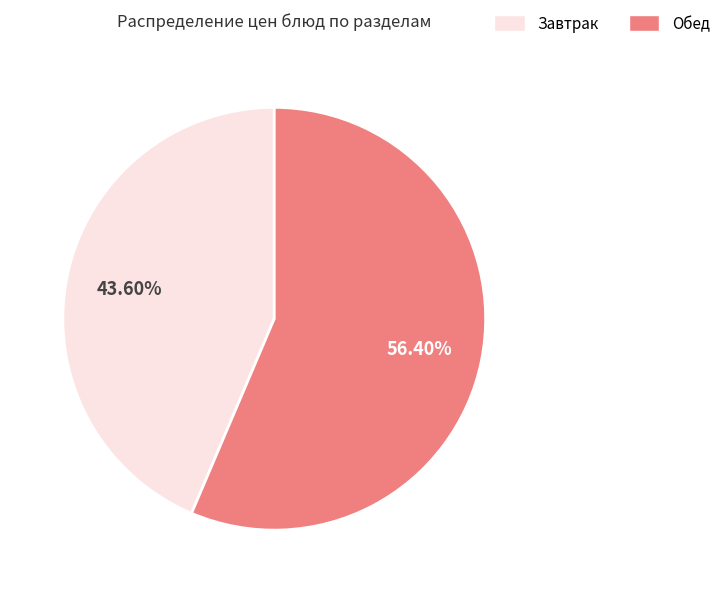

What is the smallest slice in the pie chart?

Завтрак